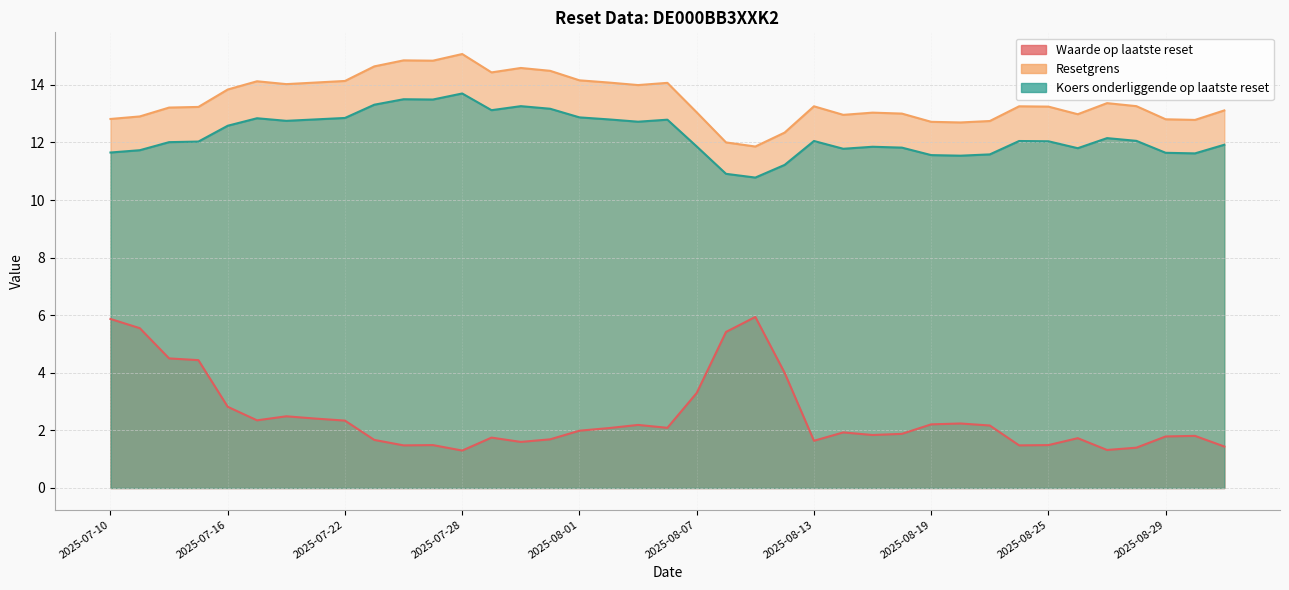

In Koers onderliggende op laatste reset, how many points are lower than both neighbors (excluding endpoints)?

9